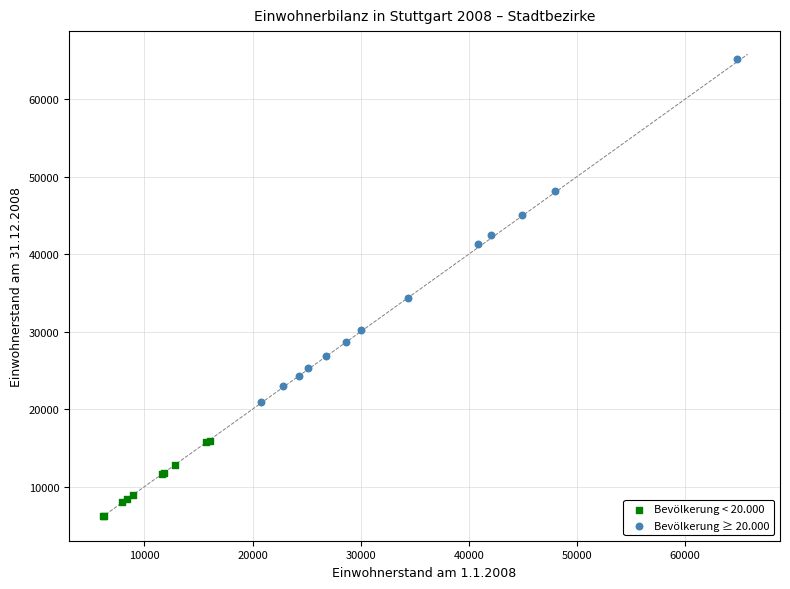

Which series contains the highest Y value?

Bevölkerung ≥ 20.000